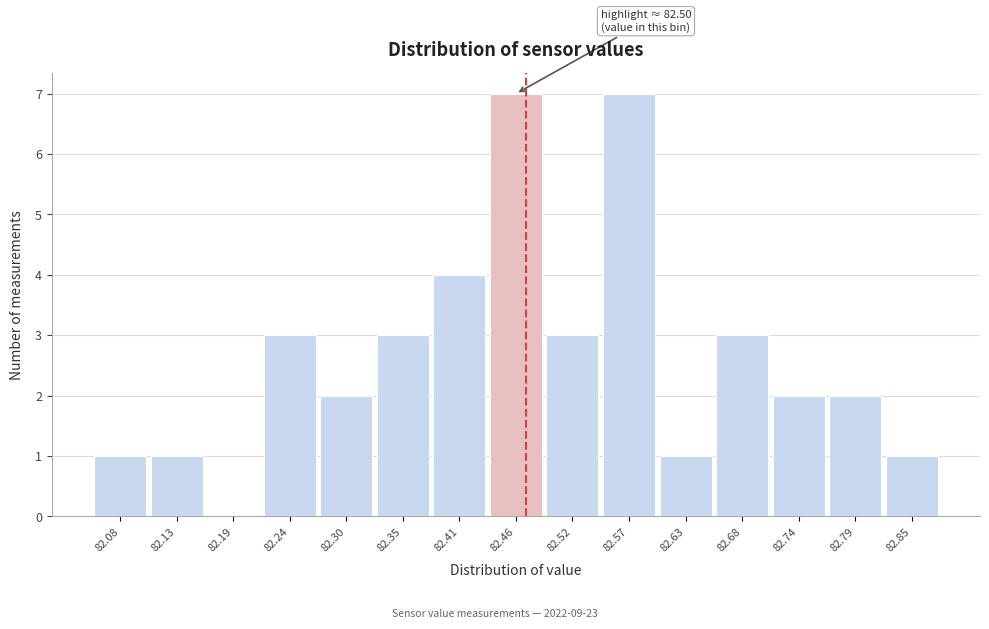

Reading left to right, transcribe all the data shown in this chart.

82.08=1	82.13=1	82.19=0	82.24=3	82.30=2	82.35=3	82.41=4	82.46=7	82.52=3	82.57=7	82.63=1	82.68=3	82.74=2	82.79=2	82.85=1